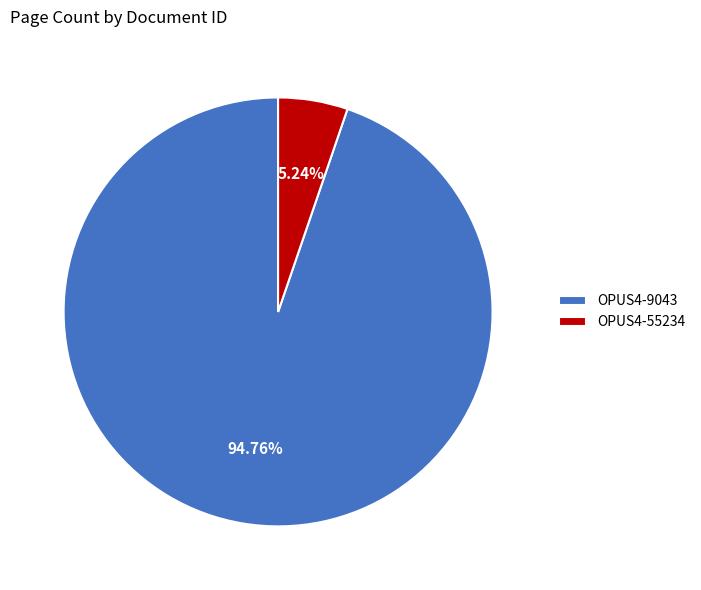

Which slice represents more than half of the pie?

OPUS4-9043